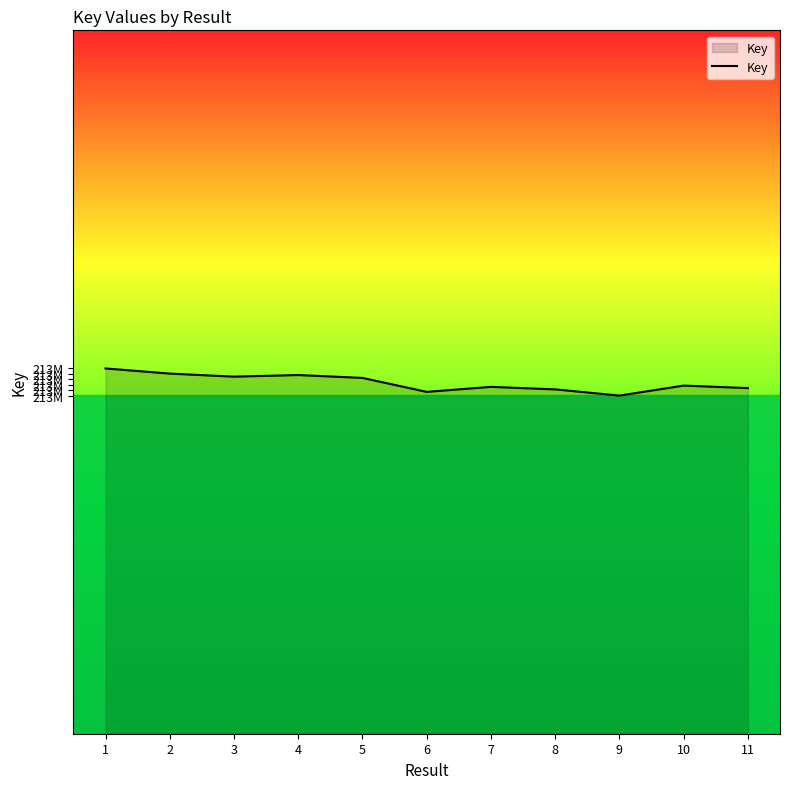

What is the value of the 8th point from the left?

213961733